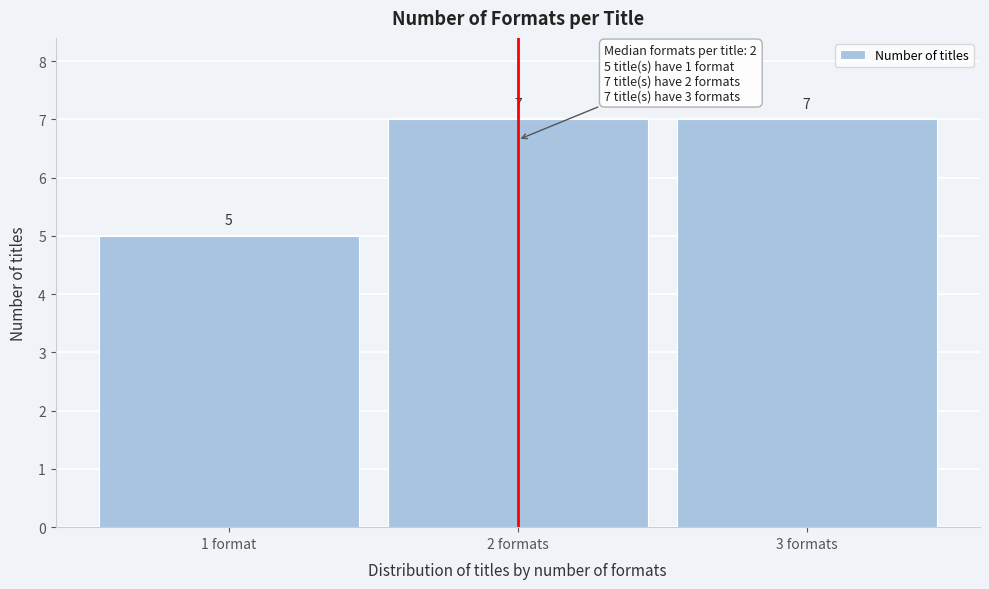

Reading right to left, what are all the values shown in this chart?

7	7	5